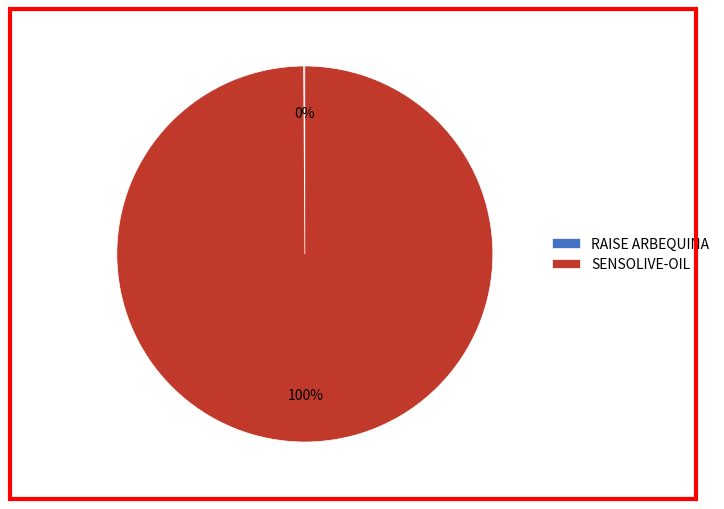

Is there a majority slice in this chart?

Yes